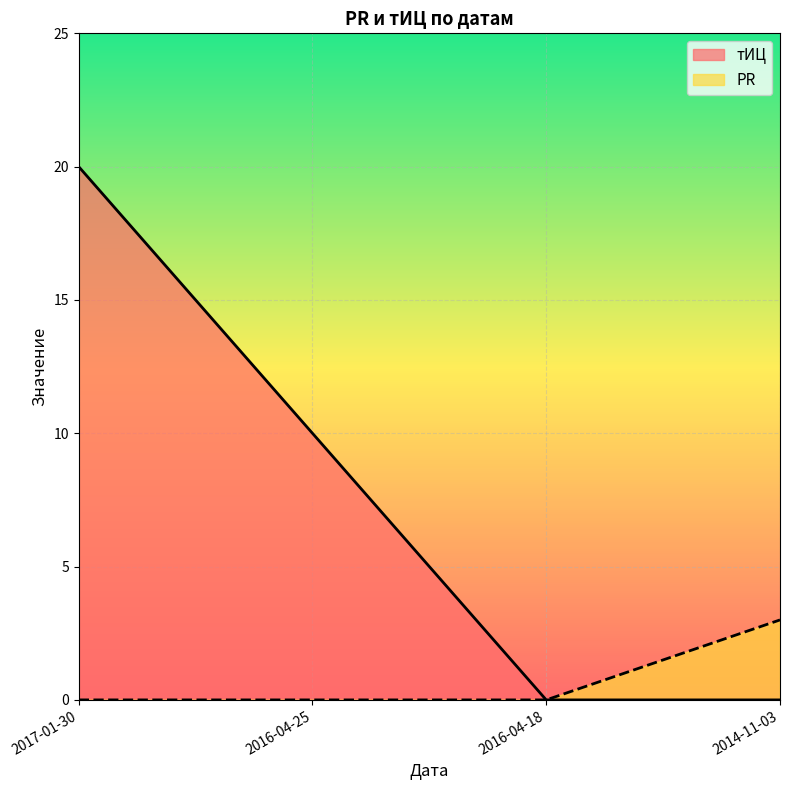

Which has a higher value, 2016-04-18 or 2016-04-25?

2016-04-25